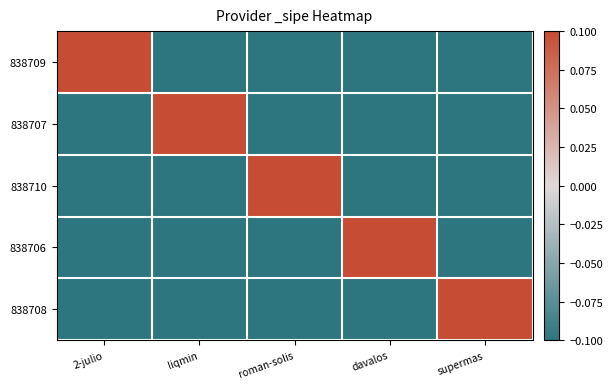

What is the total value across all series at 2-julio?

-0.3